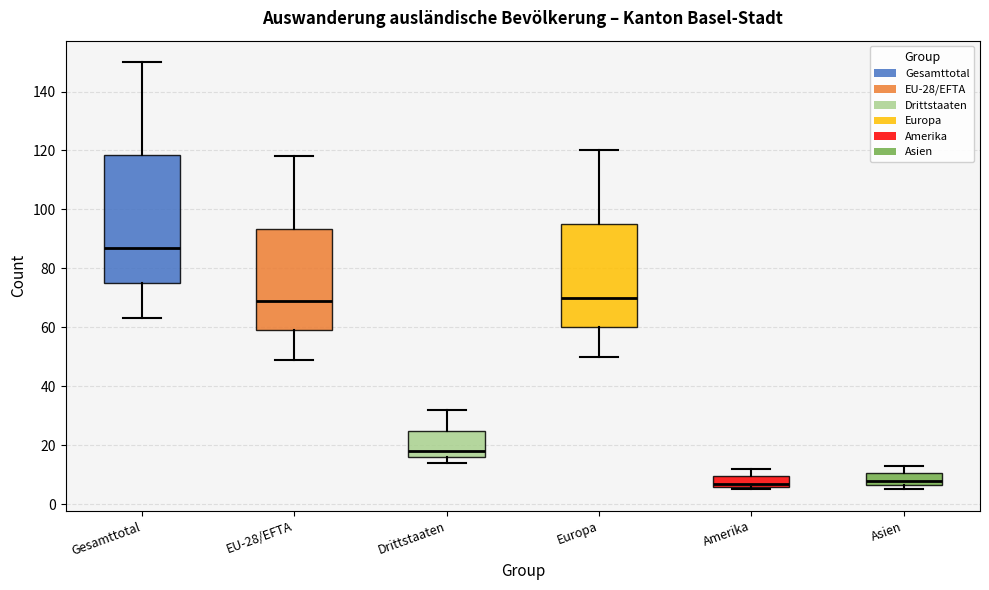

Reading left to right, read every box against the y-axis: the position of its median line, the range the box covers, and the ends of its whiskers. The values are not printed on the chart, so give them approximately, as read against the axis.

Gesamttotal: median 88, box 76 to 118, whiskers 64 to 150
EU-28/EFTA: median 70, box 60 to 94, whiskers 50 to 118
Drittstaaten: median 18, box 16 to 26, whiskers 14 to 32
Europa: median 70, box 60 to 96, whiskers 50 to 120
Amerika: median 8, box 6 to 10, whiskers 6 (just below the box's lower edge) to 12
Asien: median 8, box 6 to 10, whiskers 6 (just below the box's lower edge) to 14